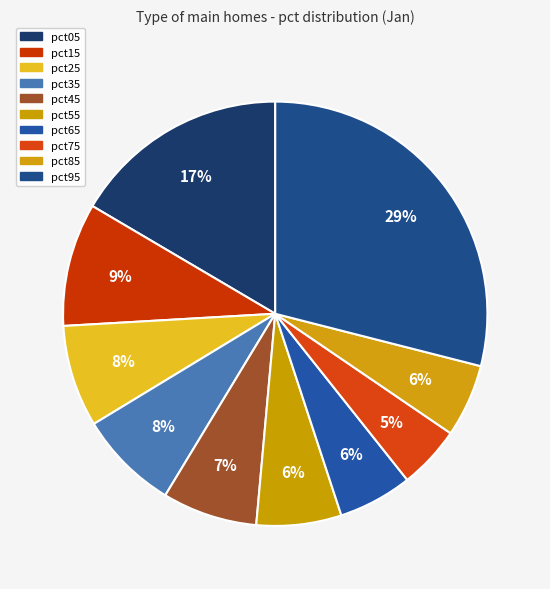

Which slice is the smallest?

pct75